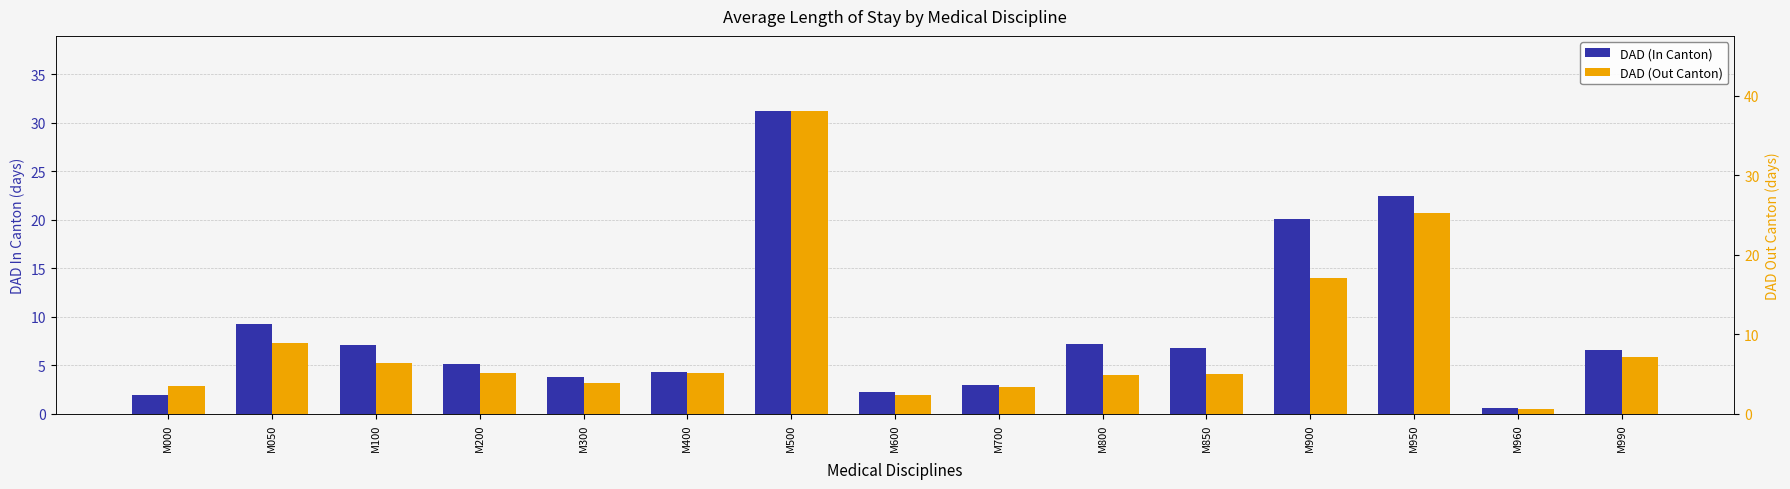

How many bars are there in each group?

2